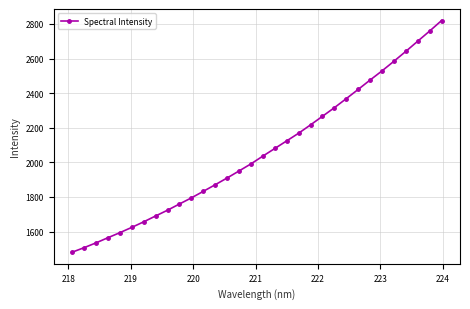

True or false: there are more than 2 points higher than both neighbors.

False